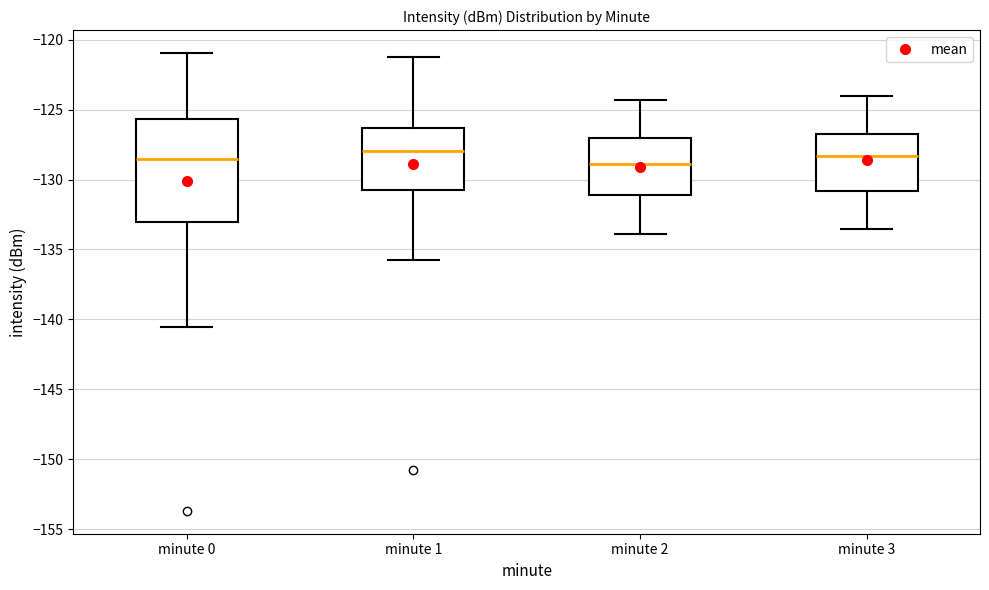

Reading left to right, transcribe this box plot: for each box, give where its median line is, the range the box spans, and where its two whiskers end, as read against the y-axis. The values are not printed on the chart, so give them approximately, as read against the axis.

minute 0: median -128.5, box -133.0 to -125.5, whiskers -140.5 to -121.0
minute 1: median -128.0, box -130.5 to -126.5, whiskers -136.0 to -121.0
minute 2: median -129.0, box -131.0 to -127.0, whiskers -134.0 to -124.5
minute 3: median -128.5, box -131.0 to -127.0, whiskers -133.5 to -124.0